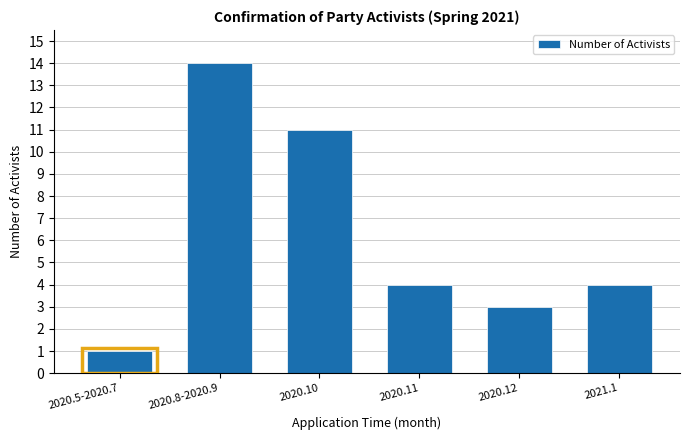

Reading left to right, list all the values displayed in this chart.

1	14	11	4	3	4